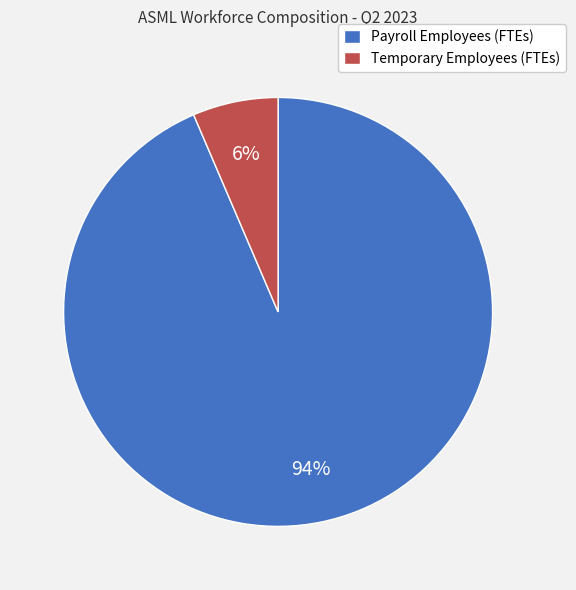

To the nearest percent, what is the average slice percentage?

50%